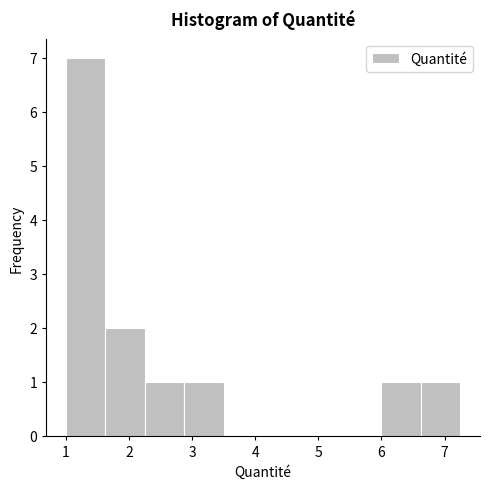

Reading left to right, list every bar in this chart as the range it spans on the x-axis followed by its height. Neither the bar edges nor the heights are printed on the chart, so give them approximately, as read against the axes.

1.0 to 1.6: 7
1.6 to 2.3: 2
2.3 to 2.9: 1
2.9 to 3.5: 1
3.5 to 4.1: 0
4.1 to 4.8: 0
4.8 to 5.4: 0
5.4 to 6.0: 0
6.0 to 6.6: 1
6.6 to 7.3: 1